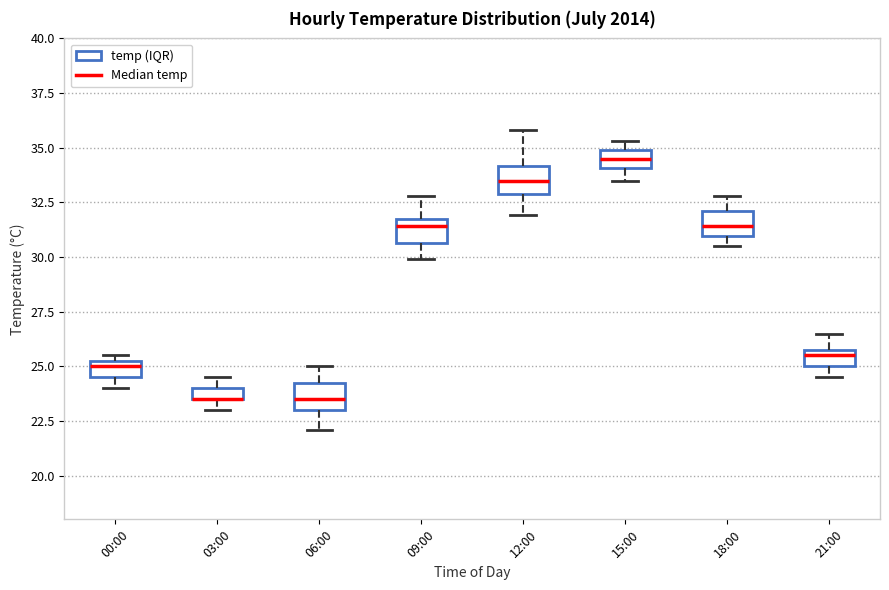

Where is the lower edge of the box for 03:00 on the y-axis? The values are not printed on the chart, so give them approximately, as read against the axis.

23.5